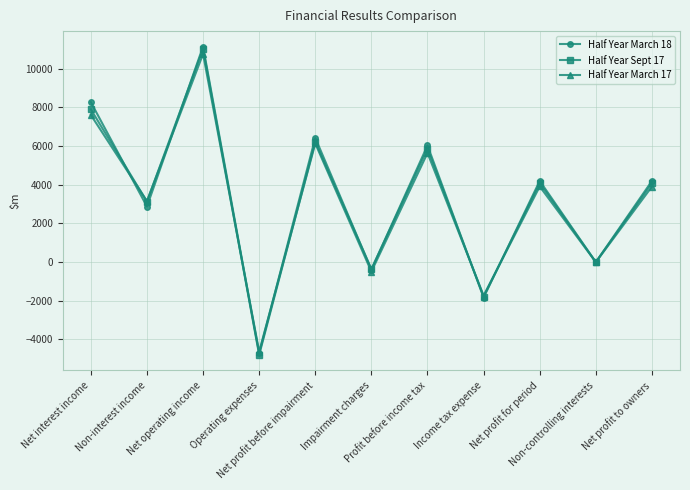

What is the smallest value displayed?

-4801